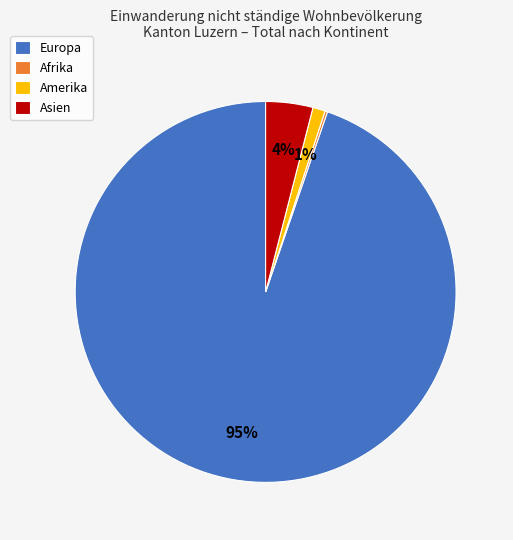

What is the largest slice in the pie chart?

Europa